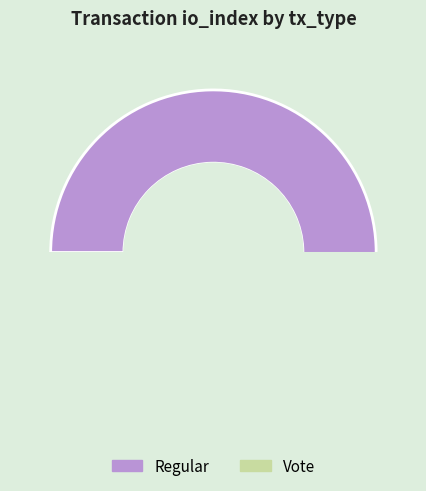

What percentage do Regular and Vote together represent?

100.0%